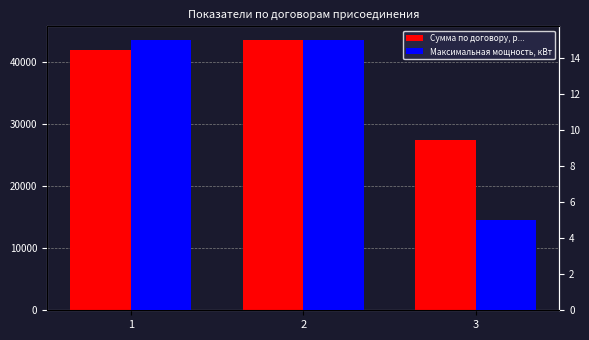

How many data points in Сумма по договору, руб. с НДС are above 41889?

2